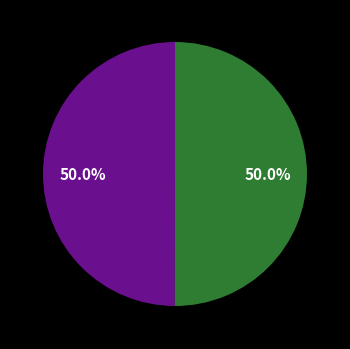

How many segments does this pie chart have?

2